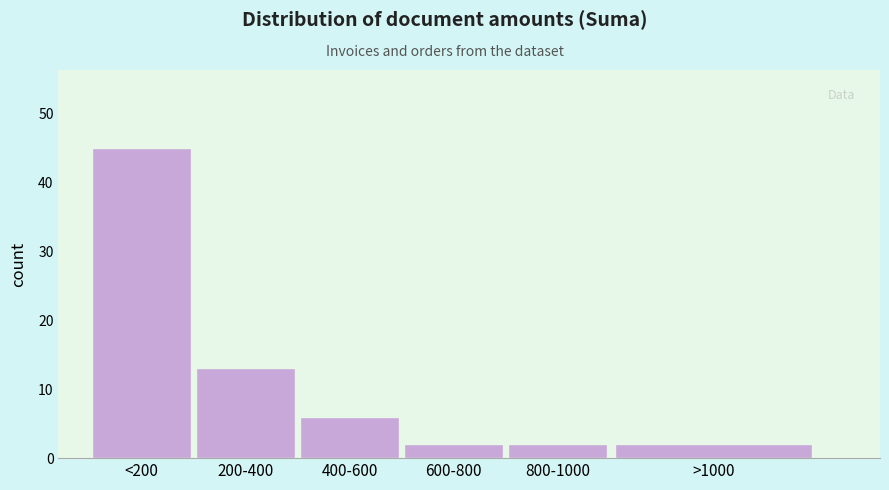

Reading left to right, list all the values displayed in this chart.

45	13	6	2	2	2